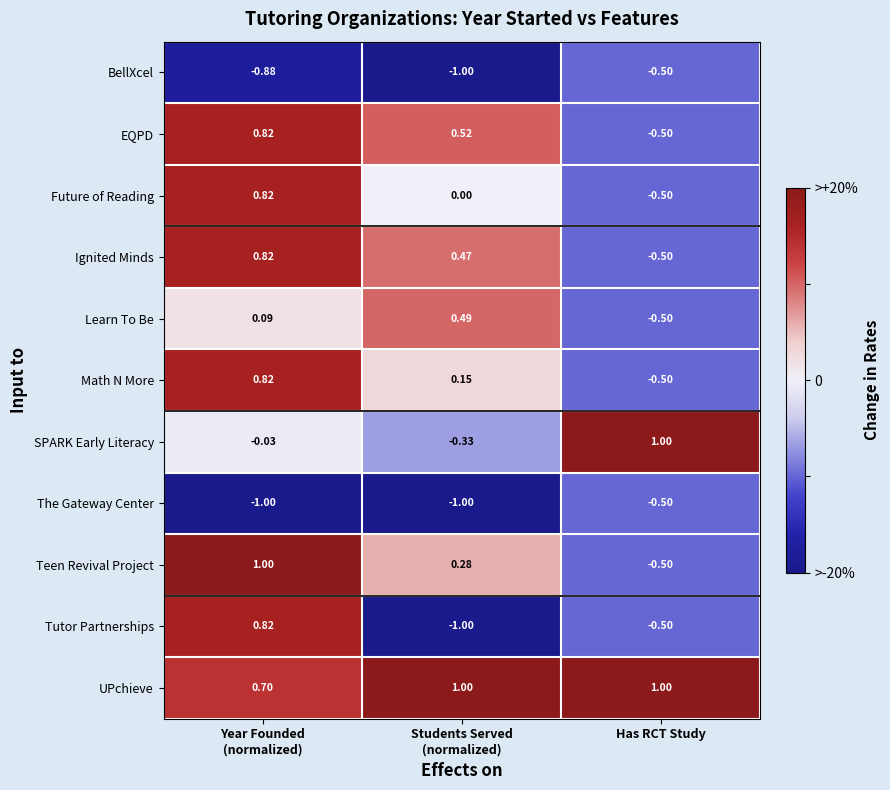

How many positive values does the Teen Revival Project series have?

2